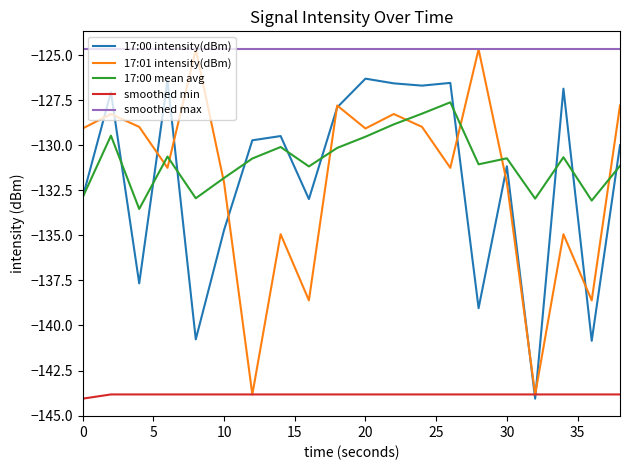

True or false: smoothed min and smoothed max intersect in this chart.

False